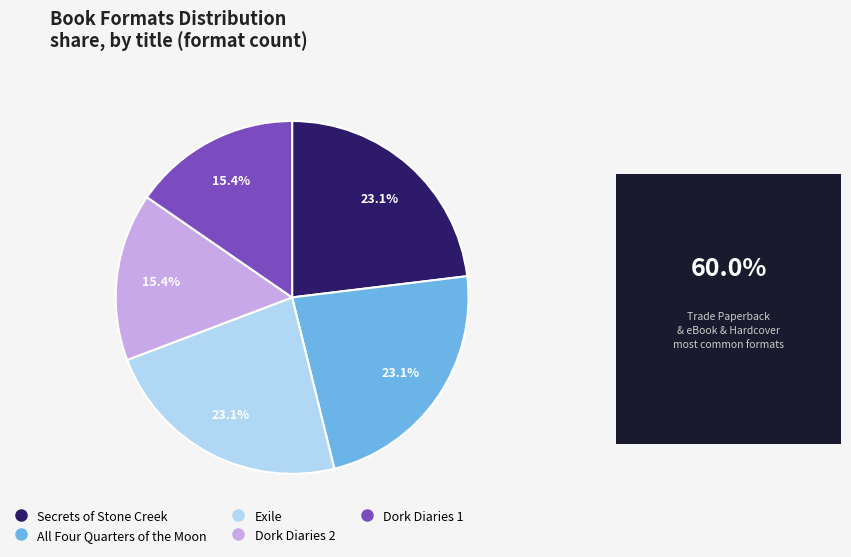

What portion of the pie excludes All Four Quarters of the Moon?

76.9%